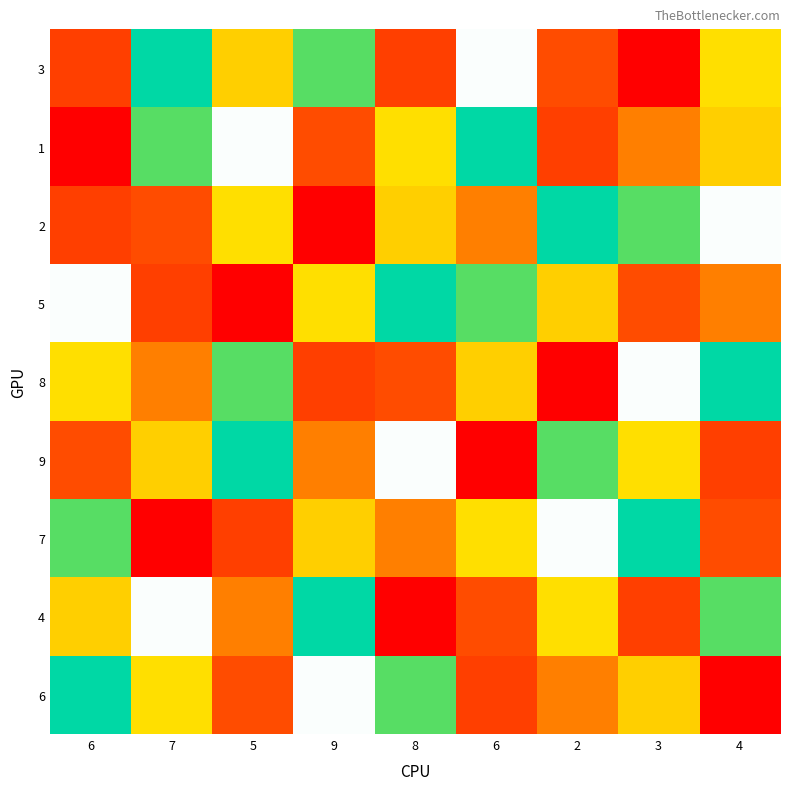

Reading right to left, transcribe all the data shown in this chart.

3: 4=8	3=1	2=9	6=5	8=2	9=7	5=4	7=6	6=2
1: 4=4	3=3	2=2	6=6	8=8	9=9	5=5	7=7	6=1
2: 4=5	3=7	2=6	6=3	8=4	9=1	5=8	7=9	6=2
5: 4=3	3=9	2=4	6=7	8=6	9=8	5=1	7=2	6=5
8: 4=6	3=5	2=1	6=4	8=9	9=2	5=7	7=3	6=8
9: 4=2	3=8	2=7	6=1	8=5	9=3	5=6	7=4	6=9
7: 4=9	3=6	2=5	6=8	8=3	9=4	5=2	7=1	6=7
4: 4=7	3=2	2=8	6=9	8=1	9=6	5=3	7=5	6=4
6: 4=1	3=4	2=3	6=2	8=7	9=5	5=9	7=8	6=6